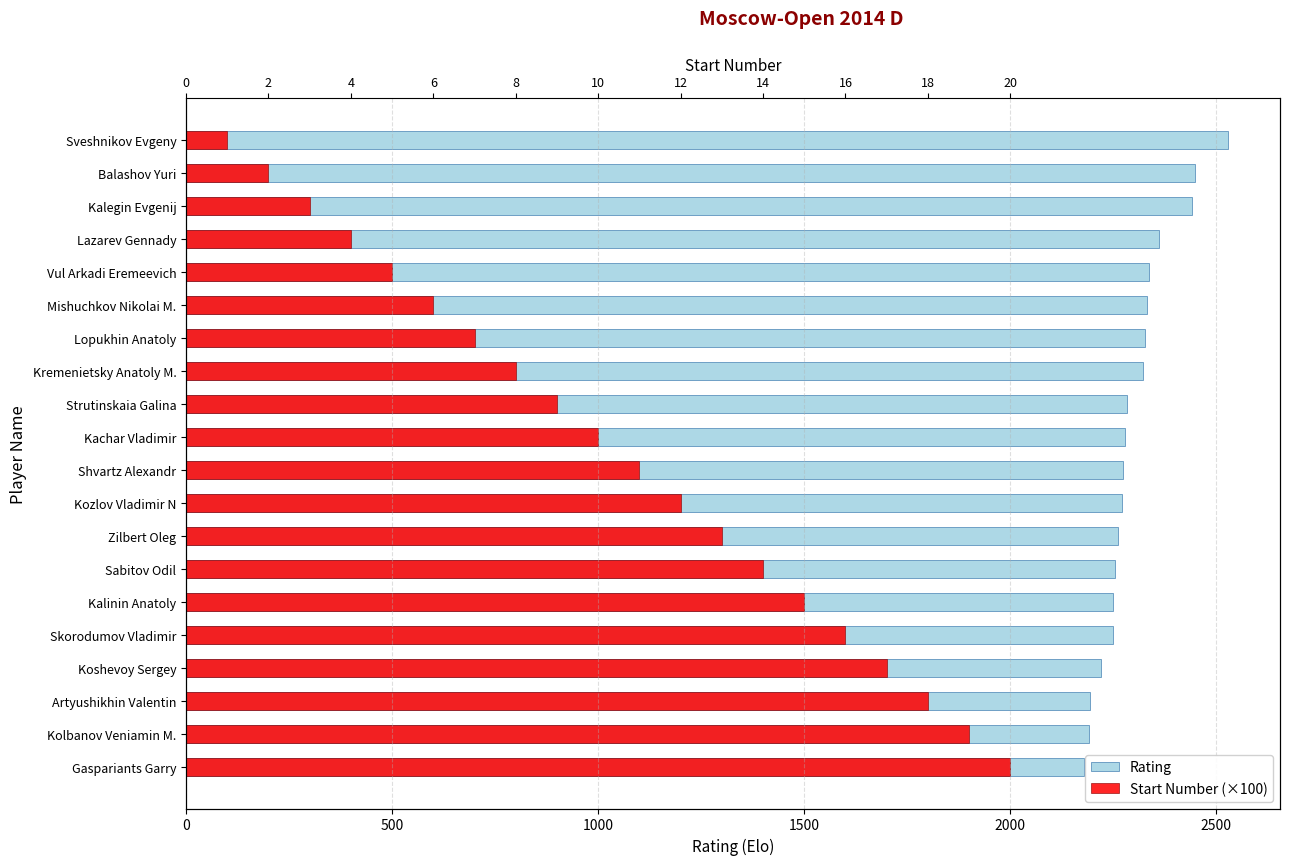

What position from the left is Kremenietsky Anatoly M.?

8